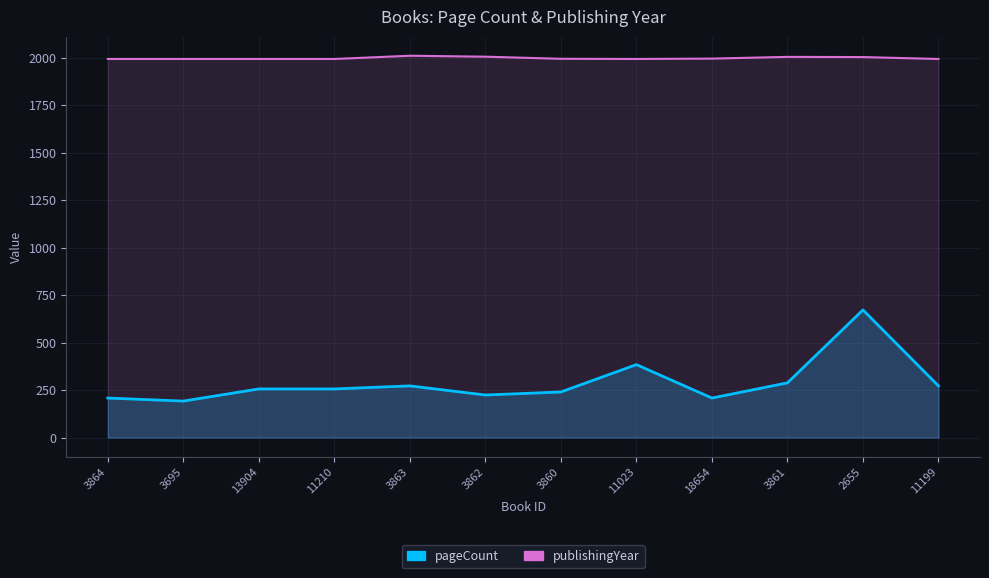

Reading left to right, what are all the values shown in this chart?

pageCount: 3864=208	3695=192	13904=256	11210=256	3863=272	3862=224	3860=240	11023=384	18654=208	3861=288	2655=672	11199=272
publishingYear: 3864=1993	3695=1993	13904=1993	11210=1993	3863=2010	3862=2005	3860=1994	11023=1993	18654=1995	3861=2004	2655=2003	11199=1993